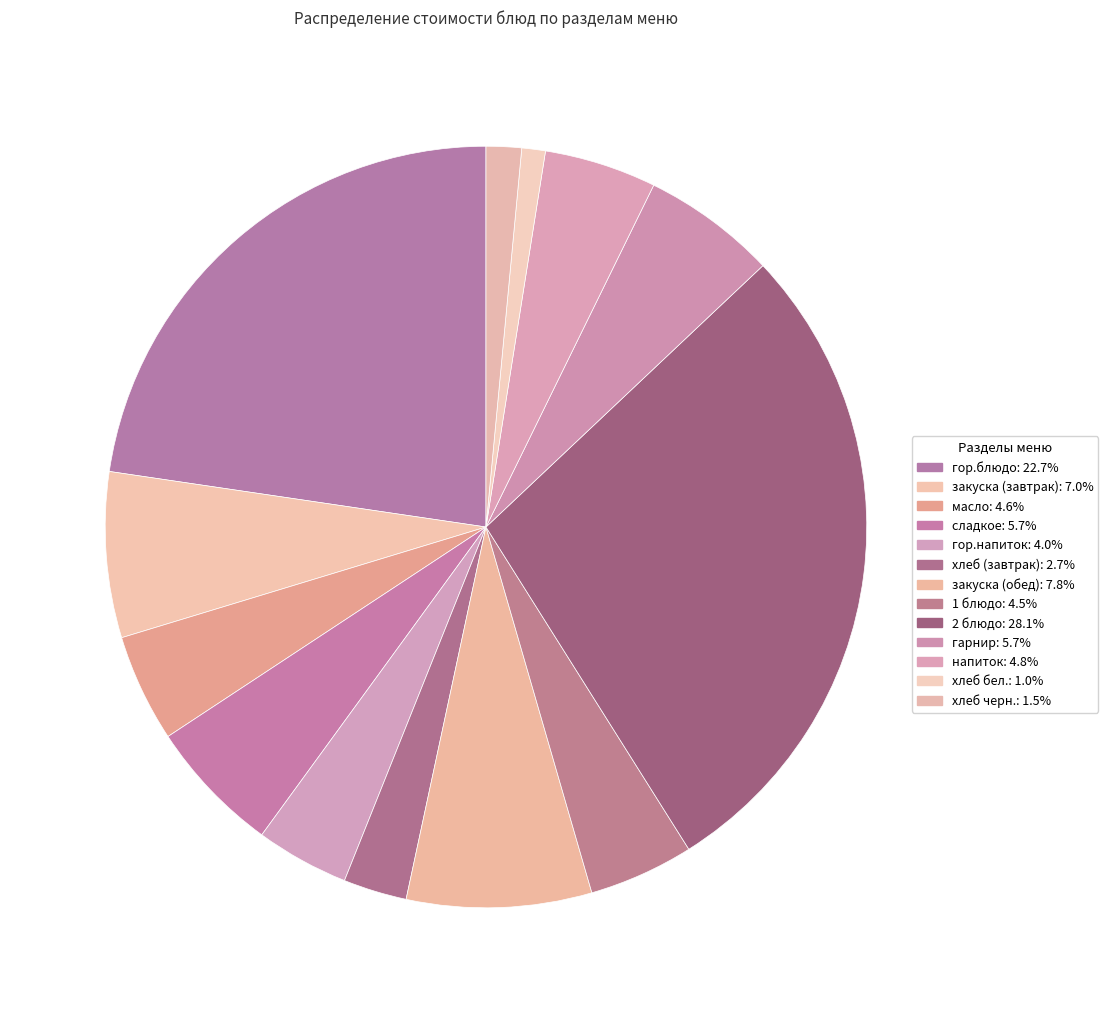

How many segments does this pie chart have?

13